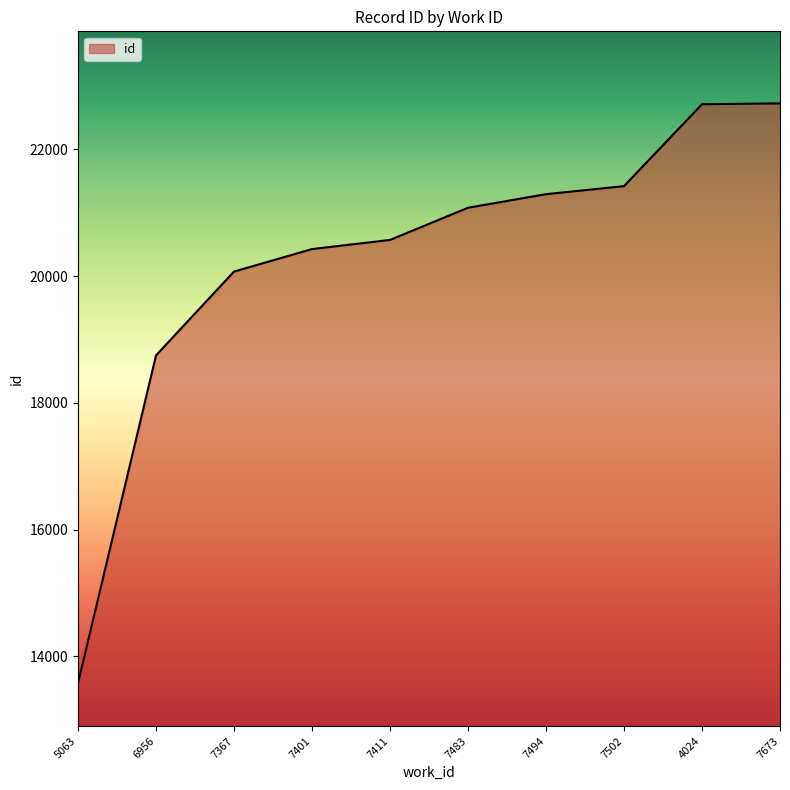

How many values are below 21079?

5